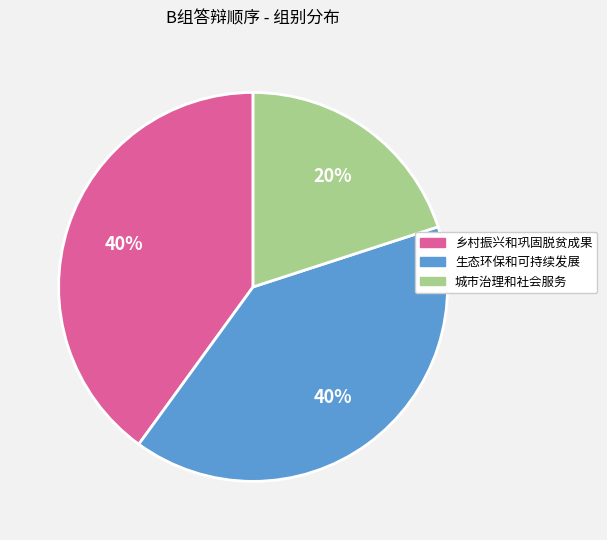

Does 生态环保和可持续发展 represent more than half of the total?

No